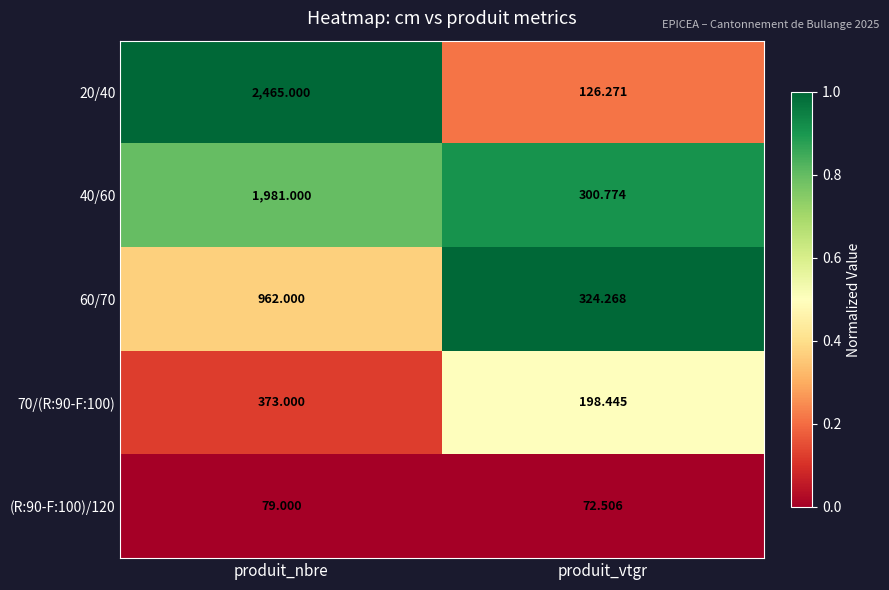

Which category has the lowest value across all series?

produit_vtgr